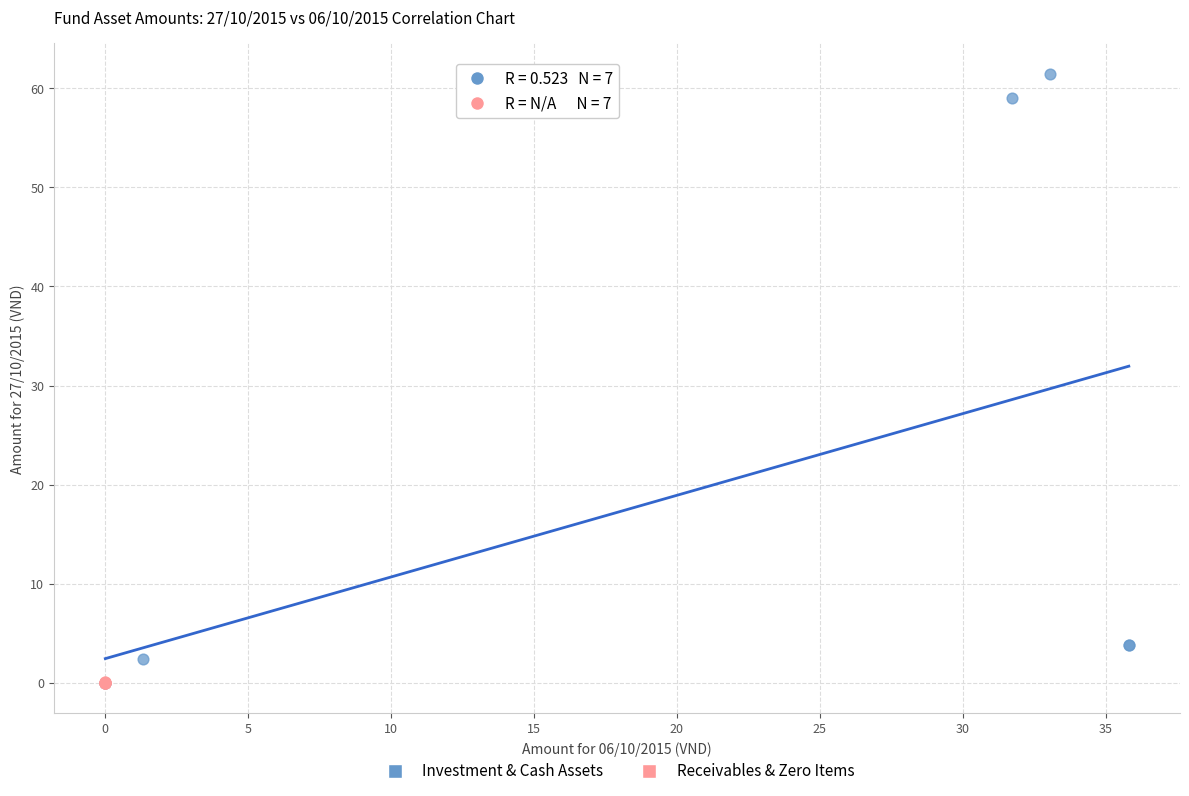

Which series has the widest spread of Y values?

Investment & Cash Assets